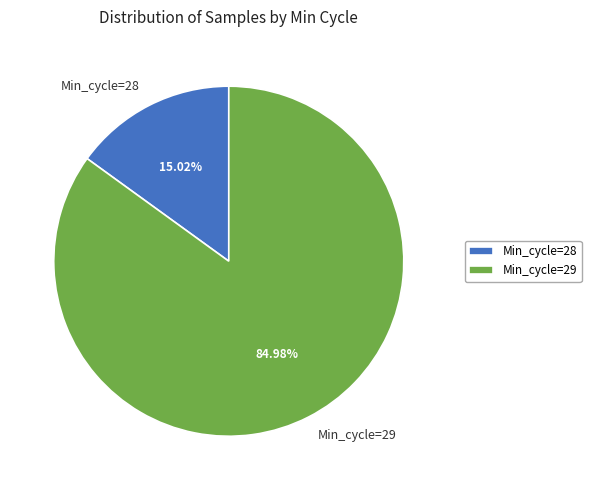

Rank the categories by value from highest to lowest.

Min_cycle=29, Min_cycle=28